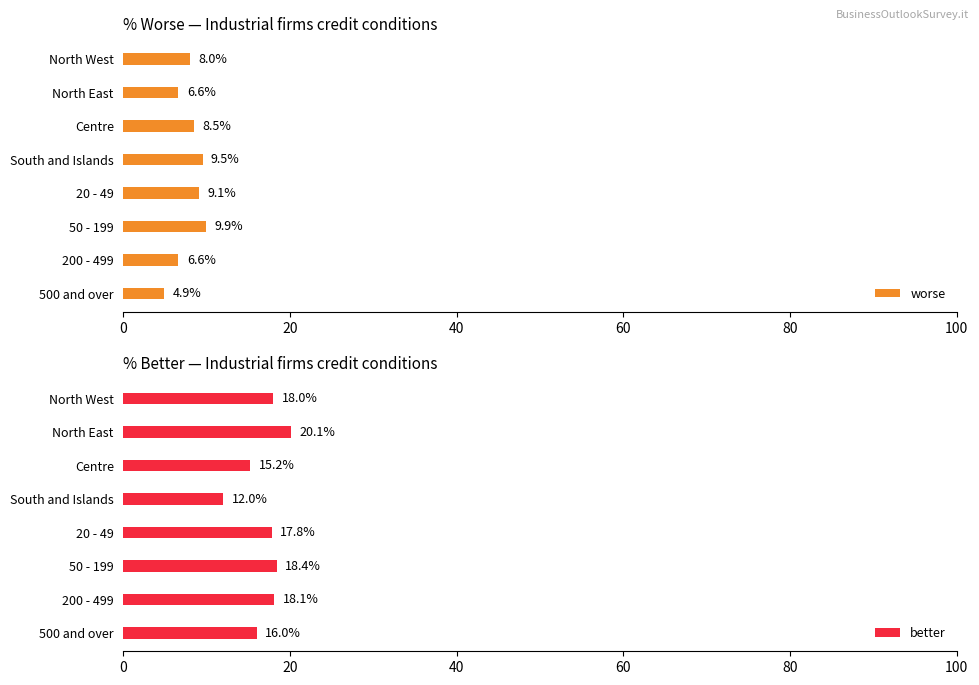

Rank the series by their average value, from lowest to highest.

worse, better